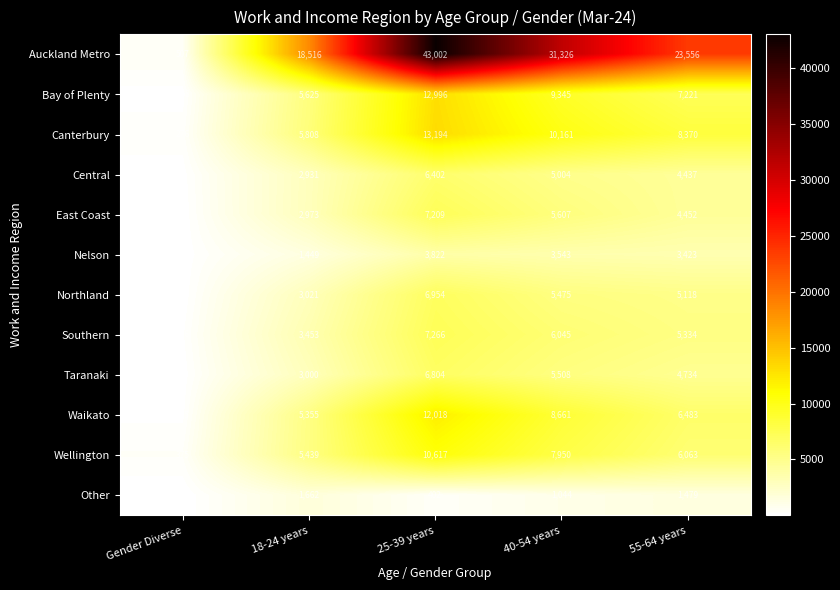

What is the approximate value of Nelson at 18-24 years, to the nearest 10?

1450